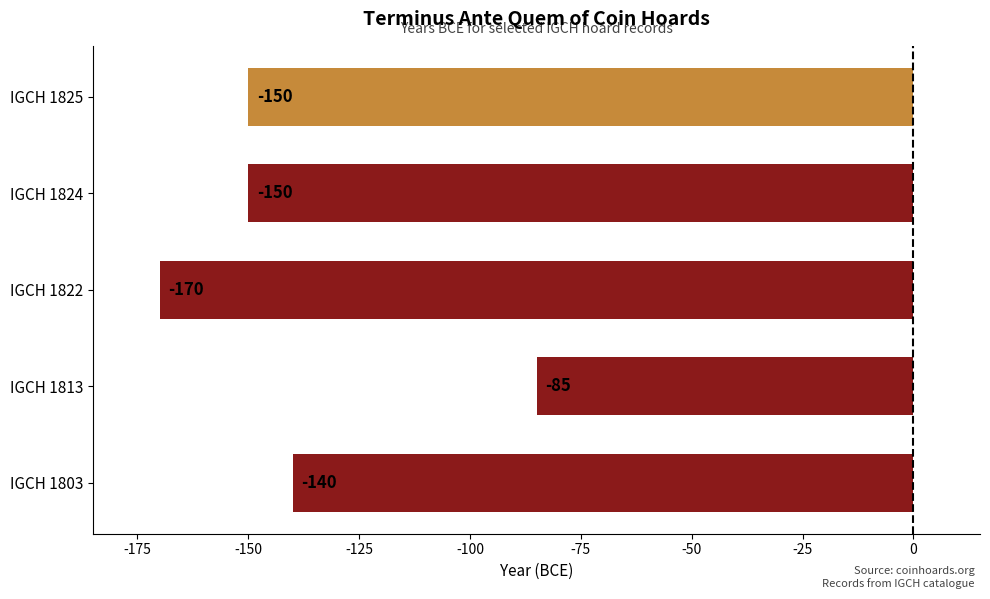

True or false: the data shows -140 at IGCH 1803.

True